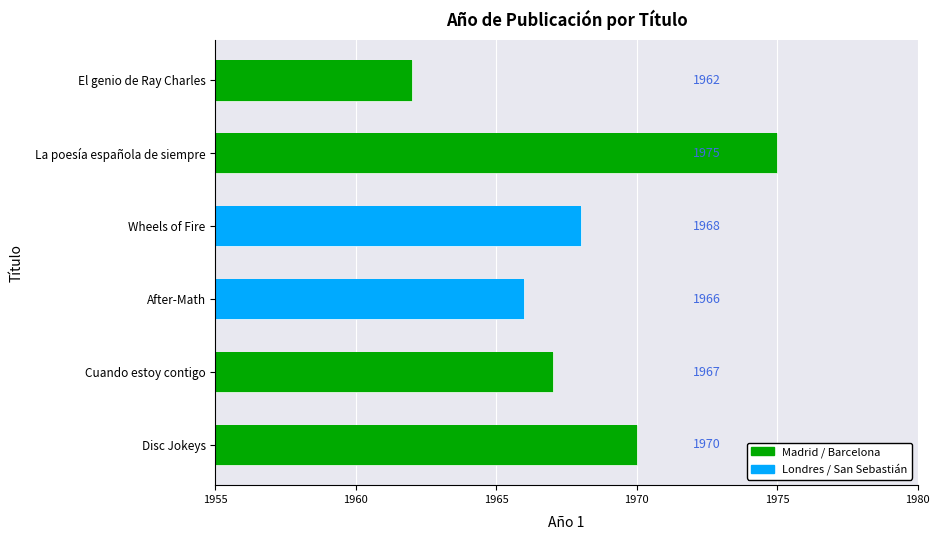

Which category has the highest value across all series?

La poesía española de siempre